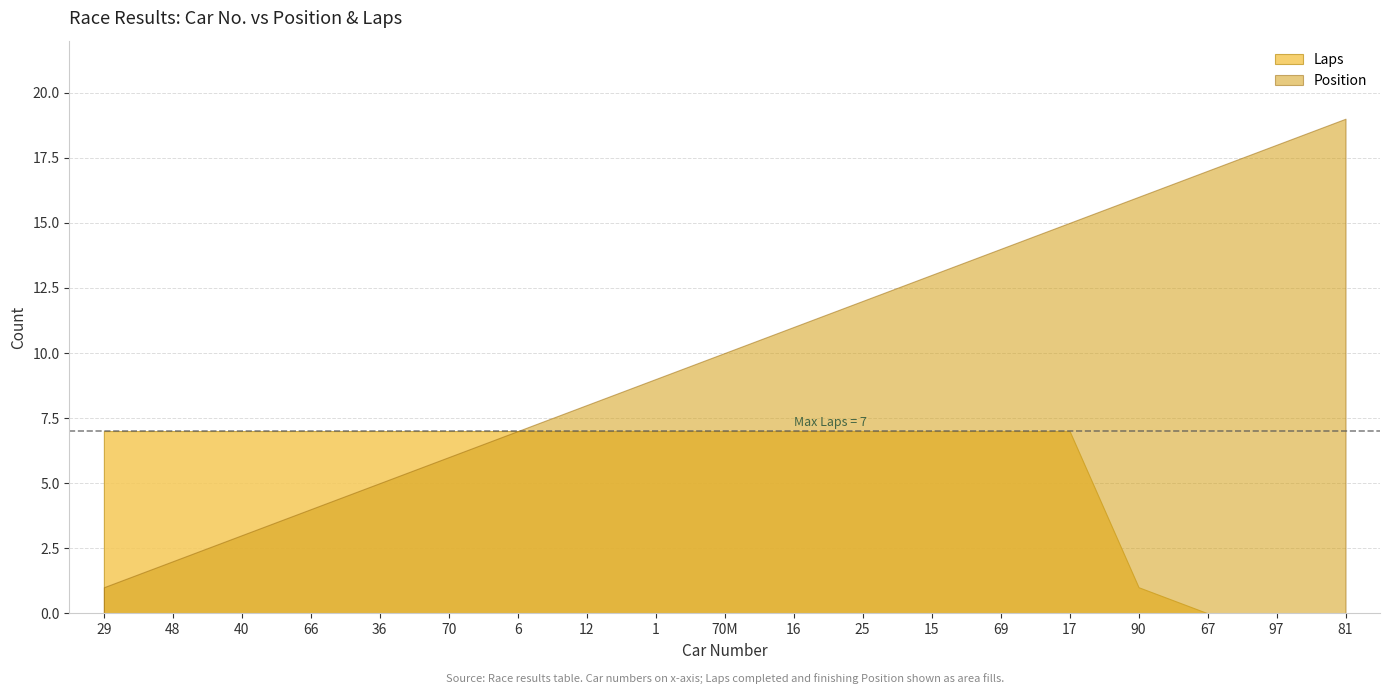

What is the spread (max minus min) of values at 81?

19